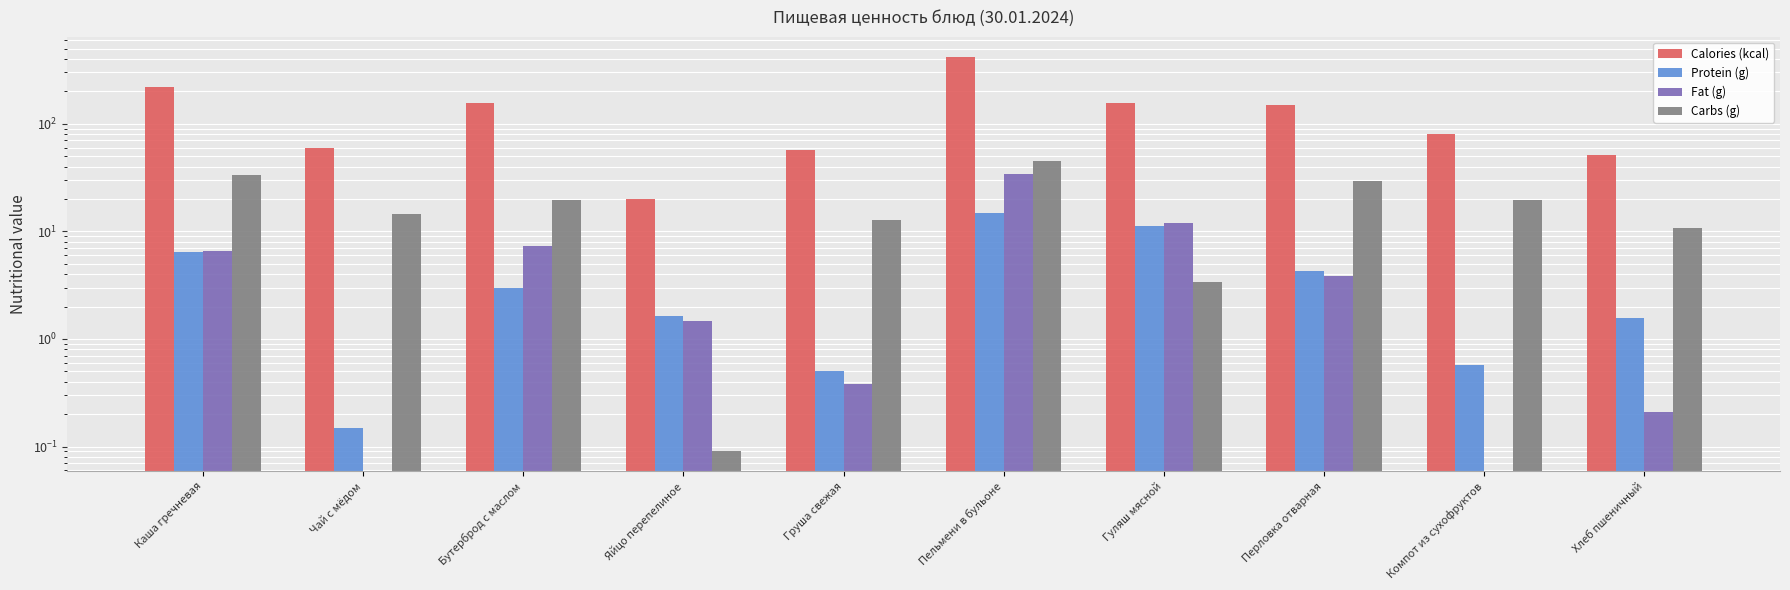

How many data points in Fat (g) are less than 3?

5